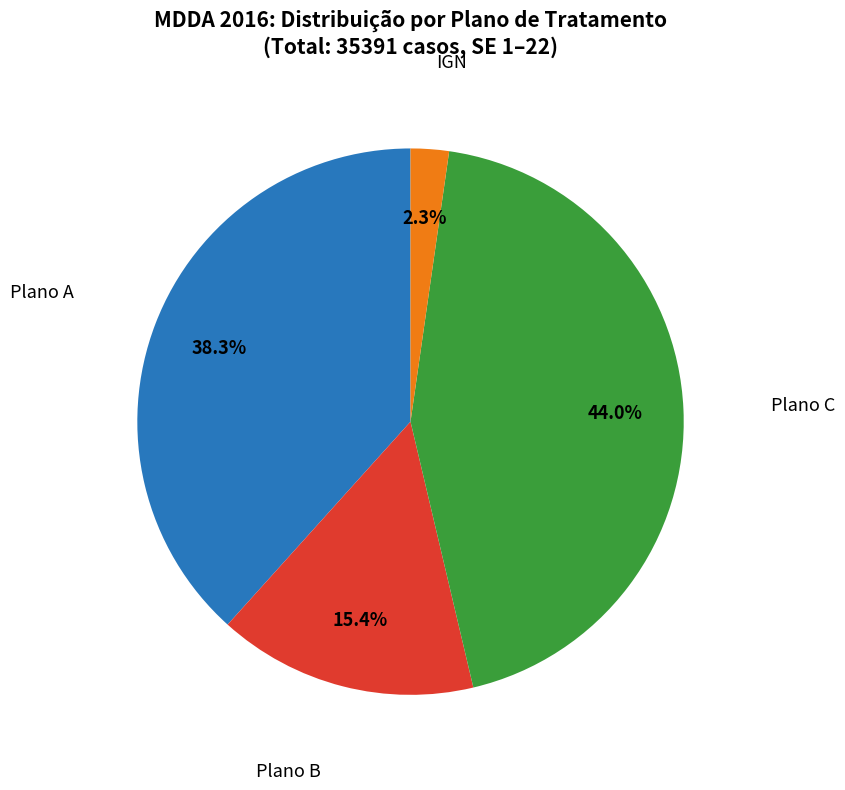

Does any single category account for the majority?

No